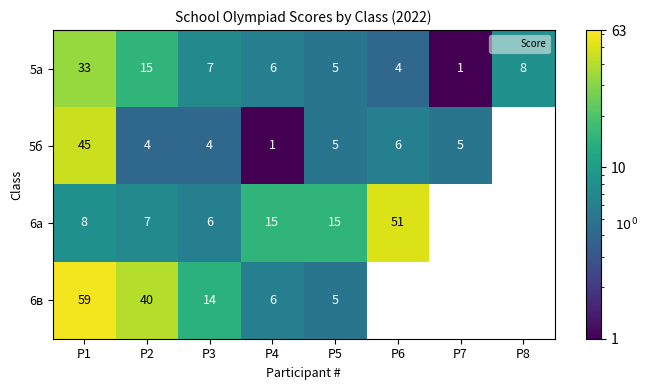

The value of 6а at P5 is 15. True or false?

True